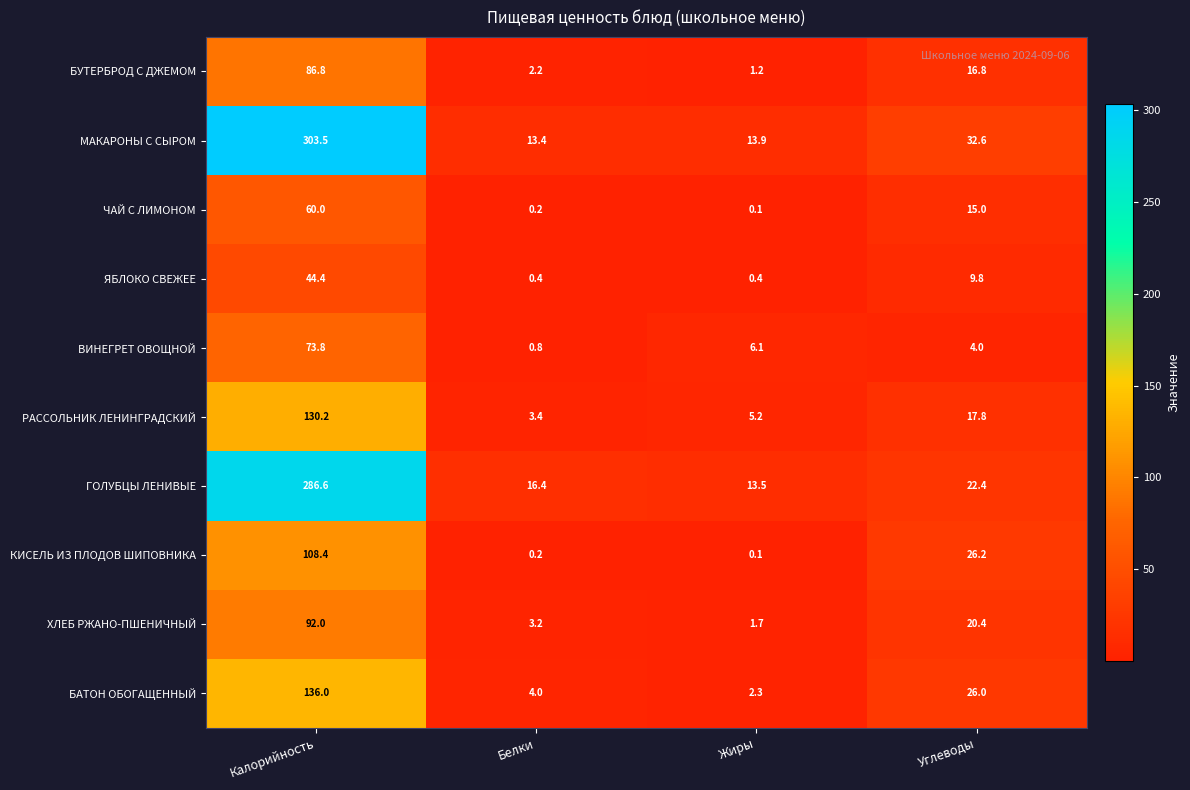

Between Белки and Жиры, which series saw the biggest shift?

ВИНЕГРЕТ ОВОЩНОЙ